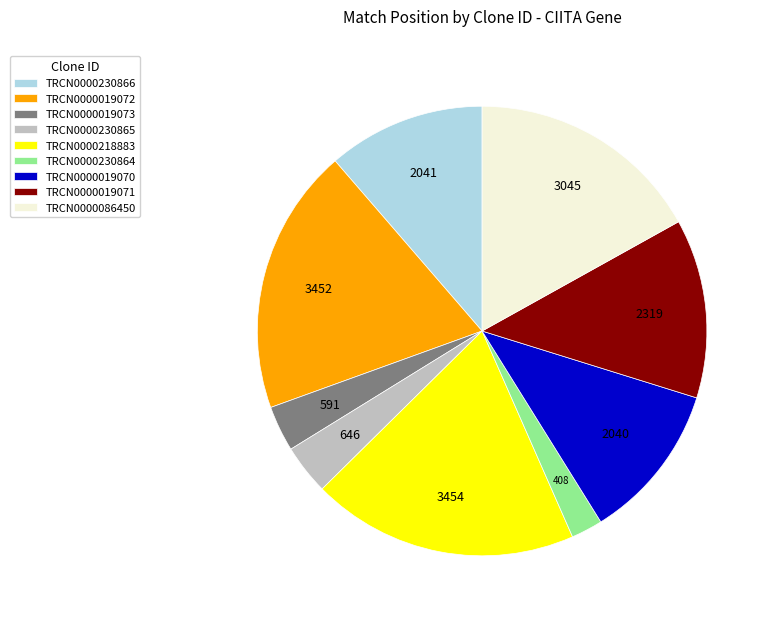

How many segments does this pie chart have?

9